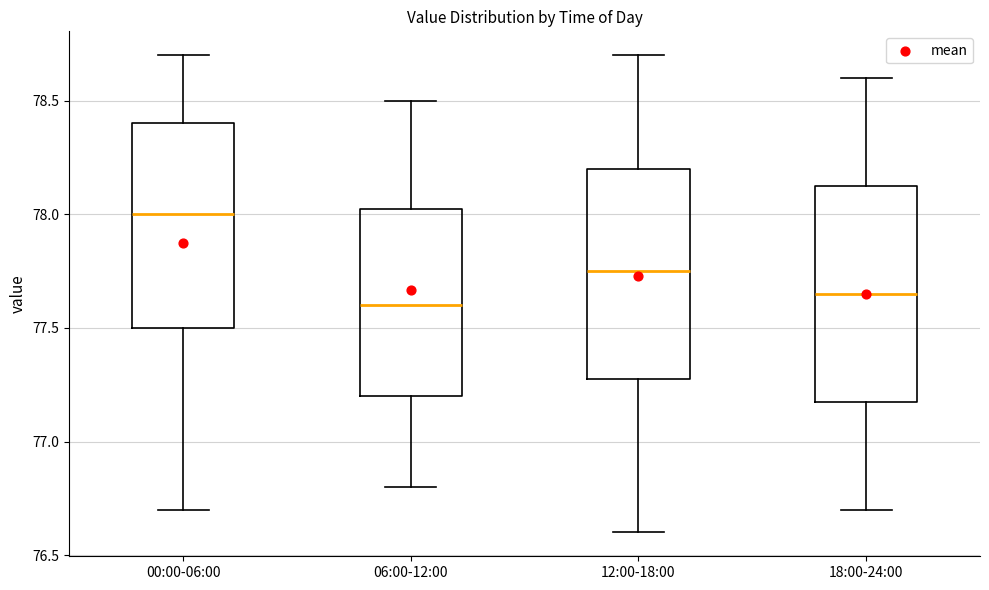

Which box has the highest median line?

00:00-06:00